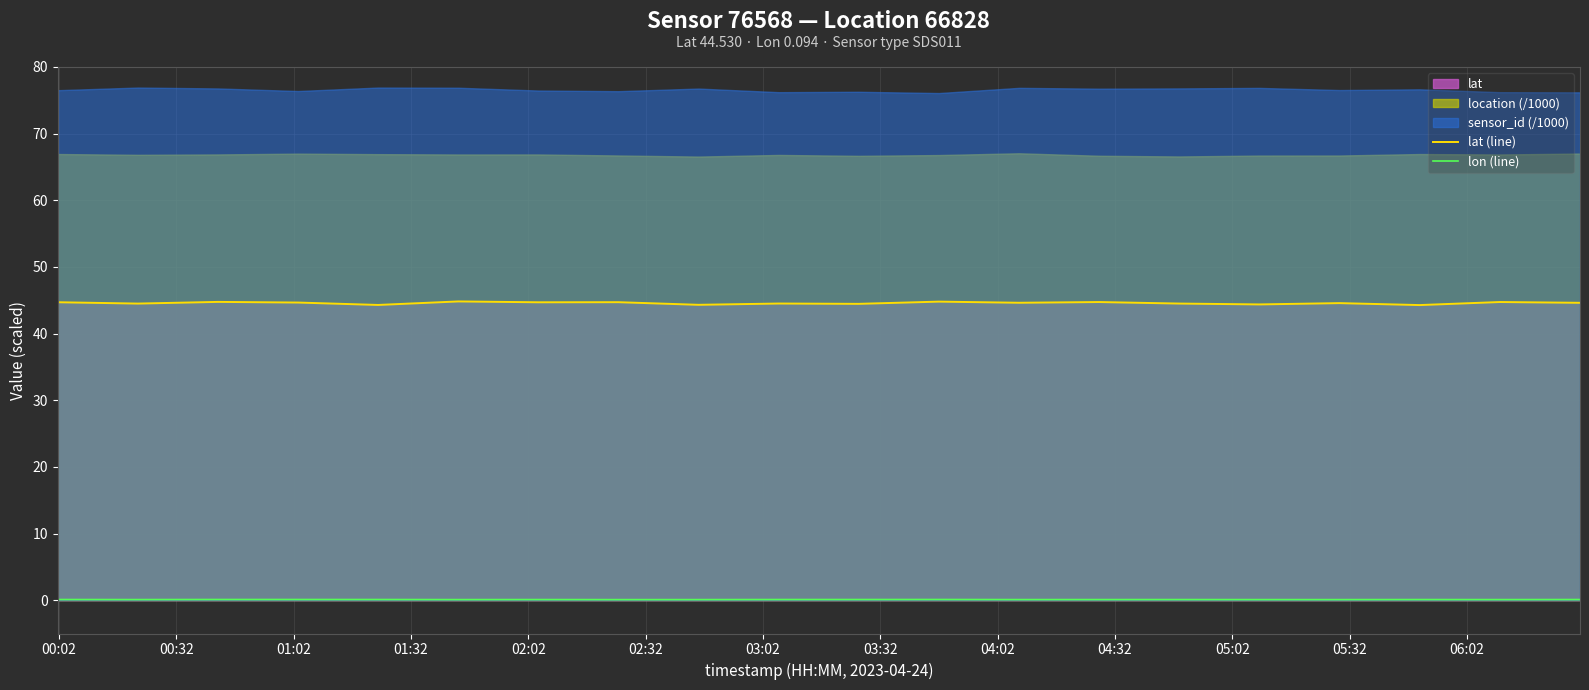

True or false: lon (line) and lat (line) intersect in this chart.

False